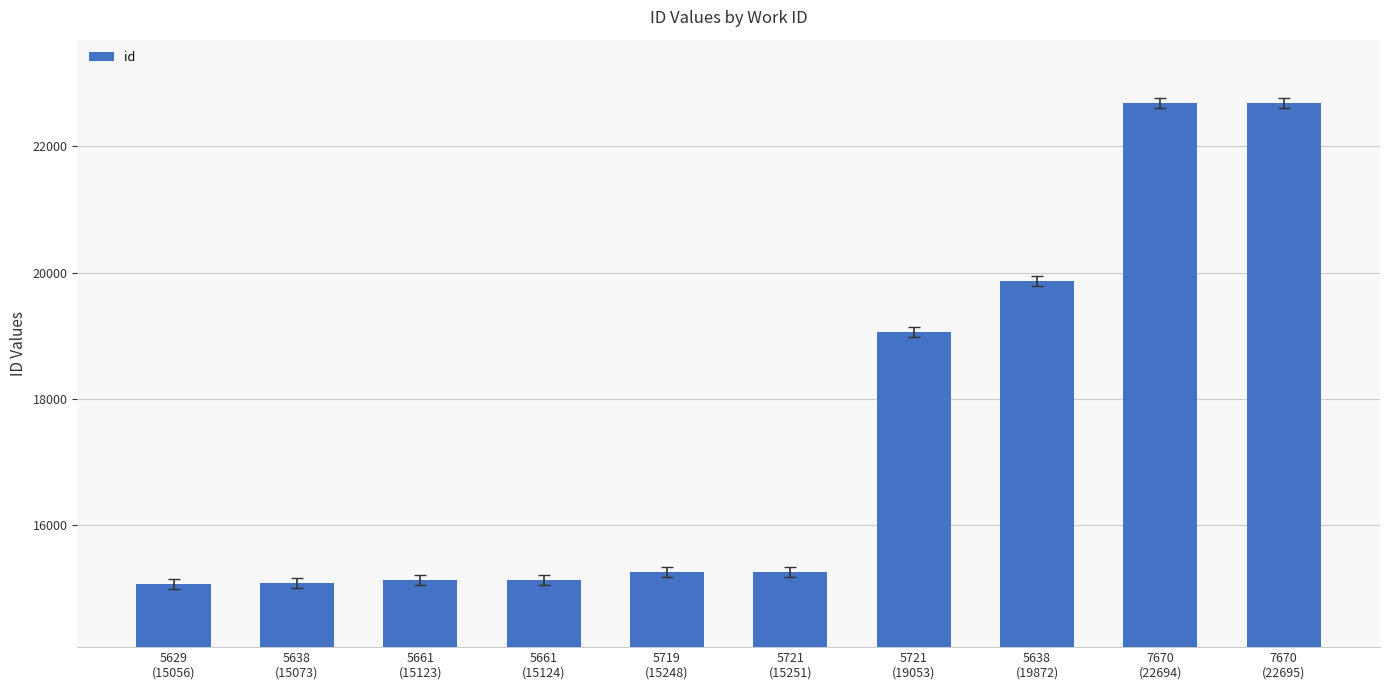

What is the label of the 3rd bar from the right?

5638
(19872)